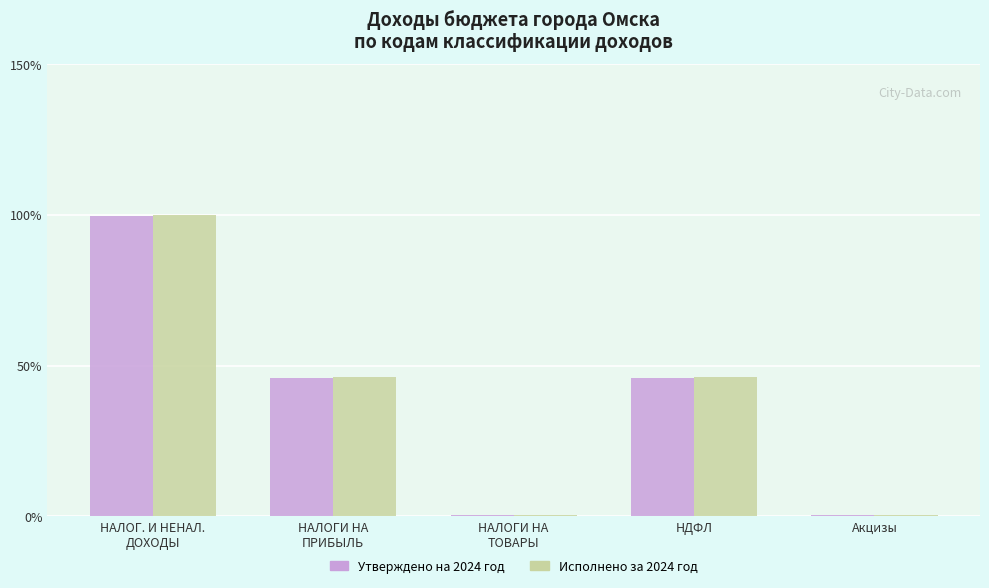

Does the chart contain stacked bars?

No